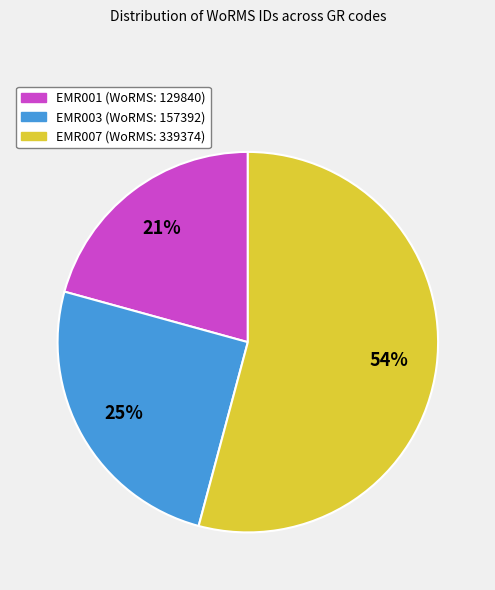

Which category accounts for the majority?

EMR007